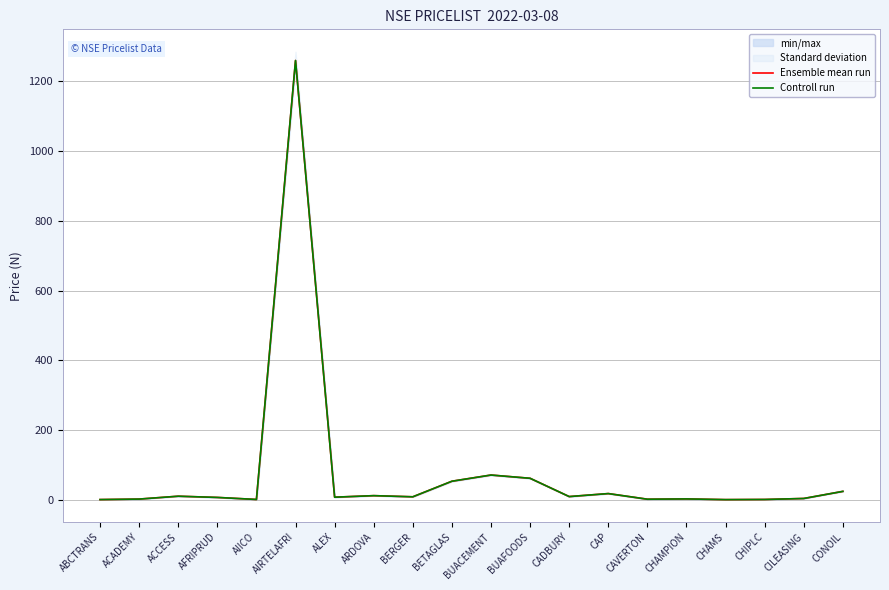

How many data points in Controll run are above 8?

10